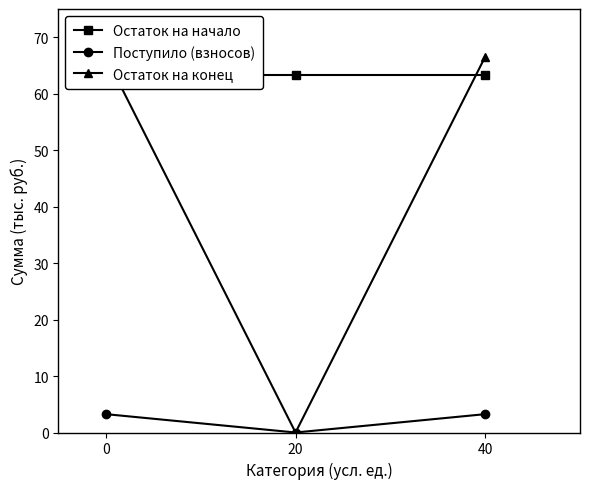

Which series has the largest range (max minus min)?

Остаток на конец